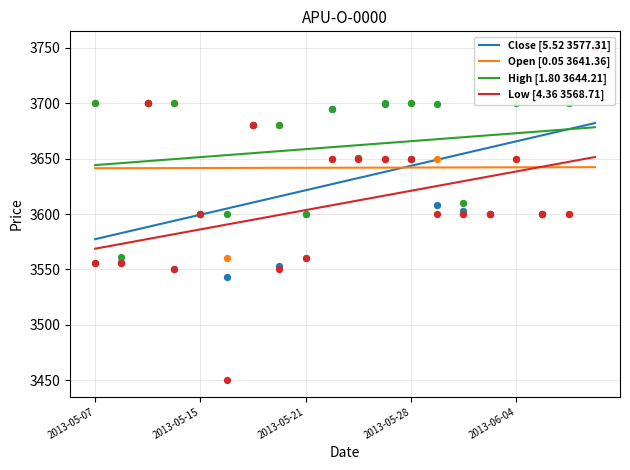

What is the total value across all series at 2013-06-07?

15000